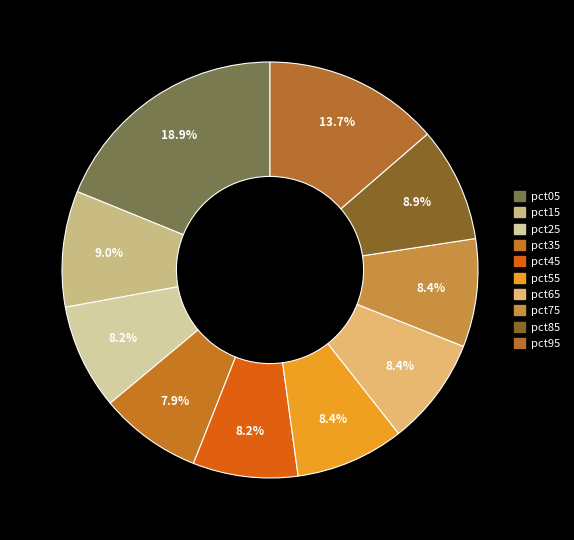

How many slices are in this pie chart?

10